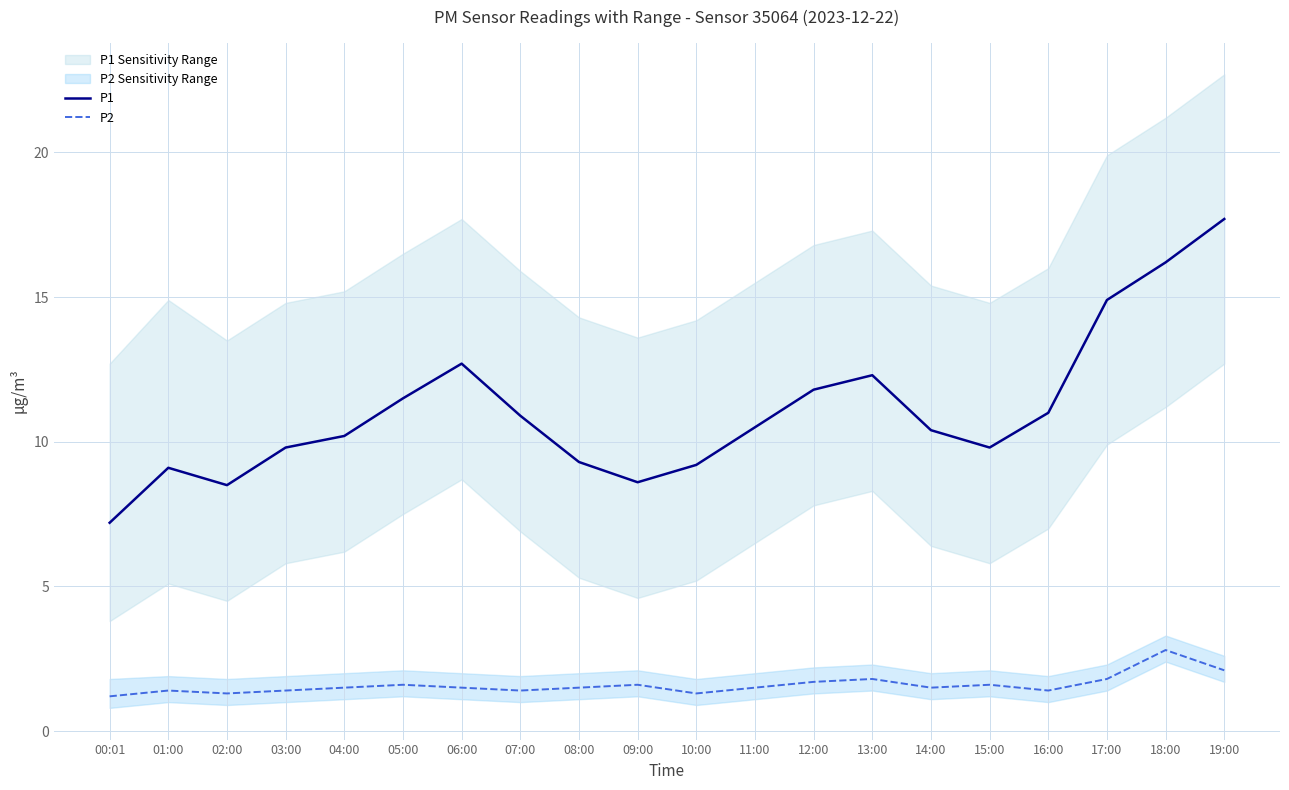

Reading right to left, list all the values displayed in this chart.

P1: 17.7	16.2	14.9	11.0	9.8	10.4	12.3	11.8	10.5	9.2	8.6	9.3	10.9	12.7	11.5	10.2	9.8	8.5	9.1	7.2
P2: 2.1	2.8	1.8	1.4	1.6	1.5	1.8	1.7	1.5	1.3	1.6	1.5	1.4	1.5	1.6	1.5	1.4	1.3	1.4	1.2